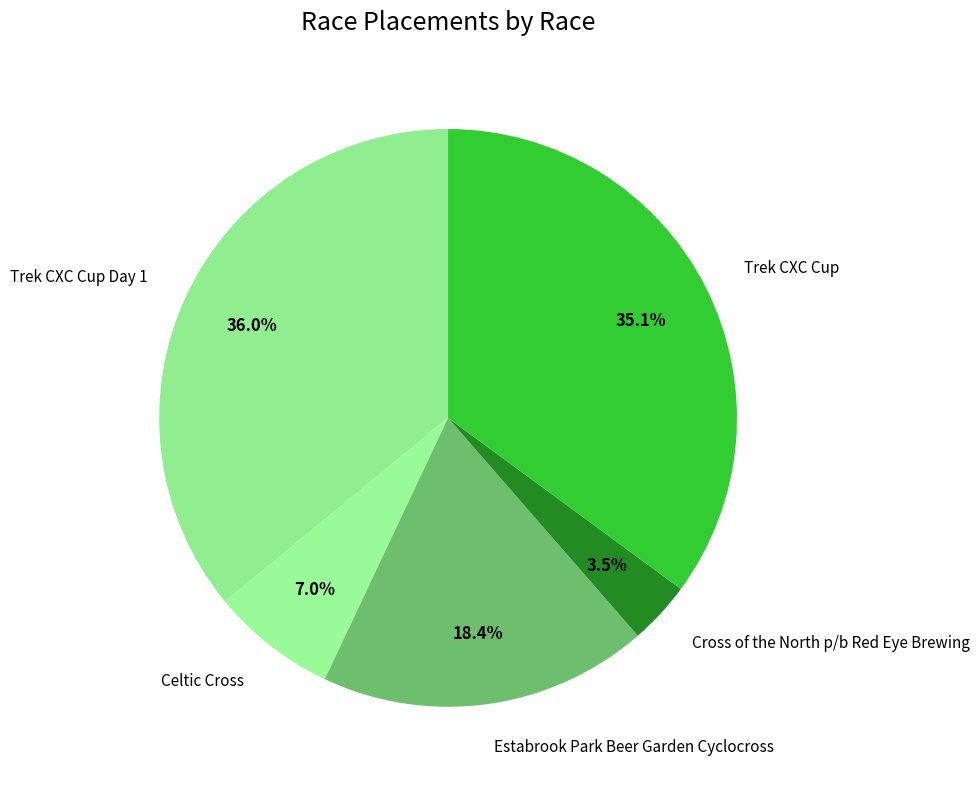

To the nearest percent, what is the difference between the largest and smallest slice percentages?

32%